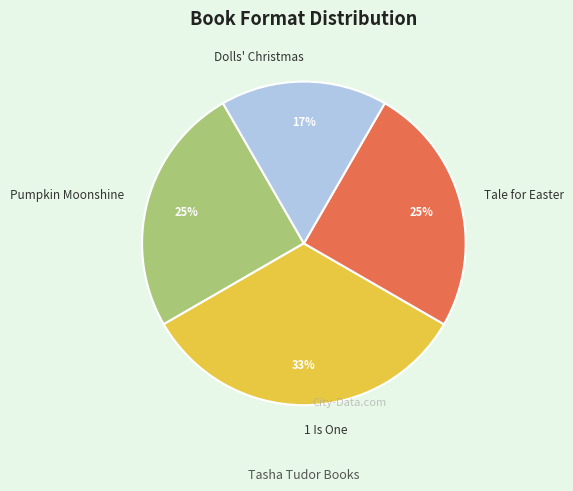

Which has a higher value, 1 Is One or Pumpkin Moonshine?

1 Is One